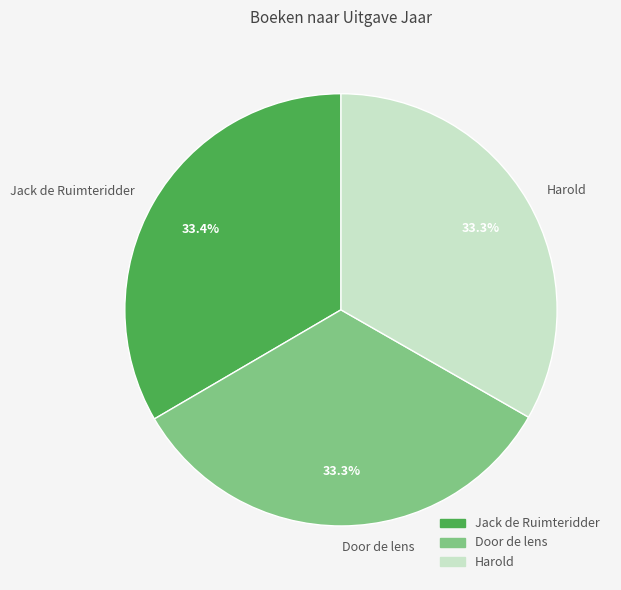

Does Door de lens account for over 50% of the chart?

No